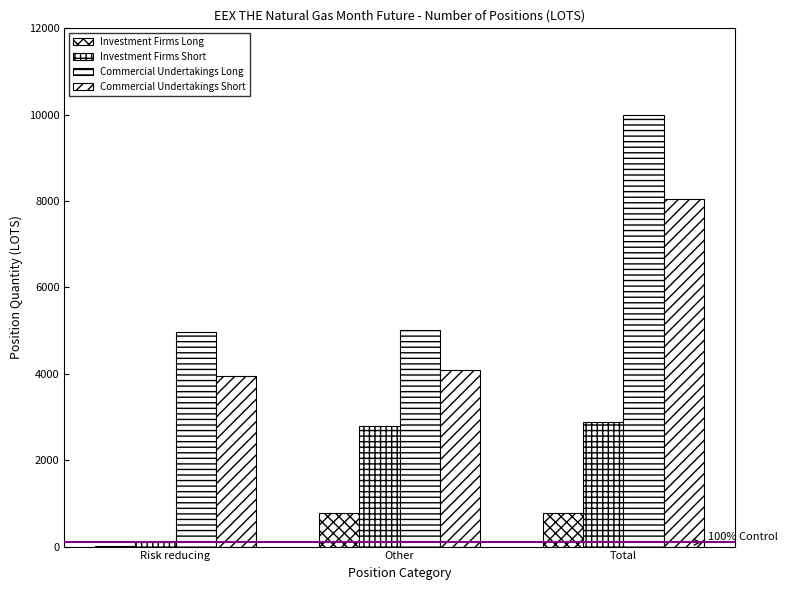

Reading right to left, what are all the values shown in this chart?

Investment Firms Long: Total=780.0	Other=775.0	Risk reducing=5.0
Investment Firms Short: Total=2889.0	Other=2794.0	Risk reducing=95.0
Commercial Undertakings Long: Total=9994.1	Other=5019.1	Risk reducing=4975.0
Commercial Undertakings Short: Total=8038.0	Other=4091.0	Risk reducing=3947.0